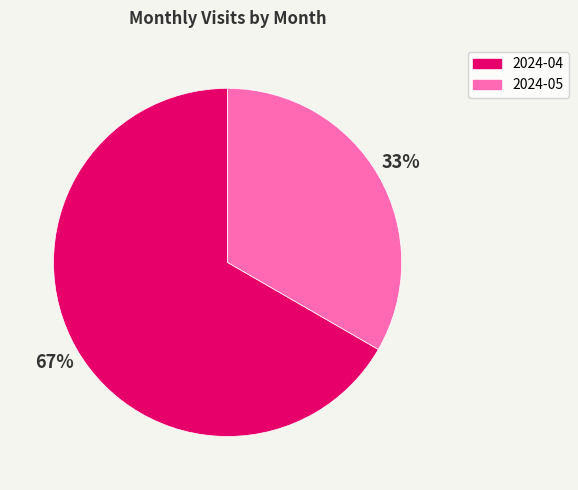

To the nearest percent, what percentage of the pie is 2024-04?

67%